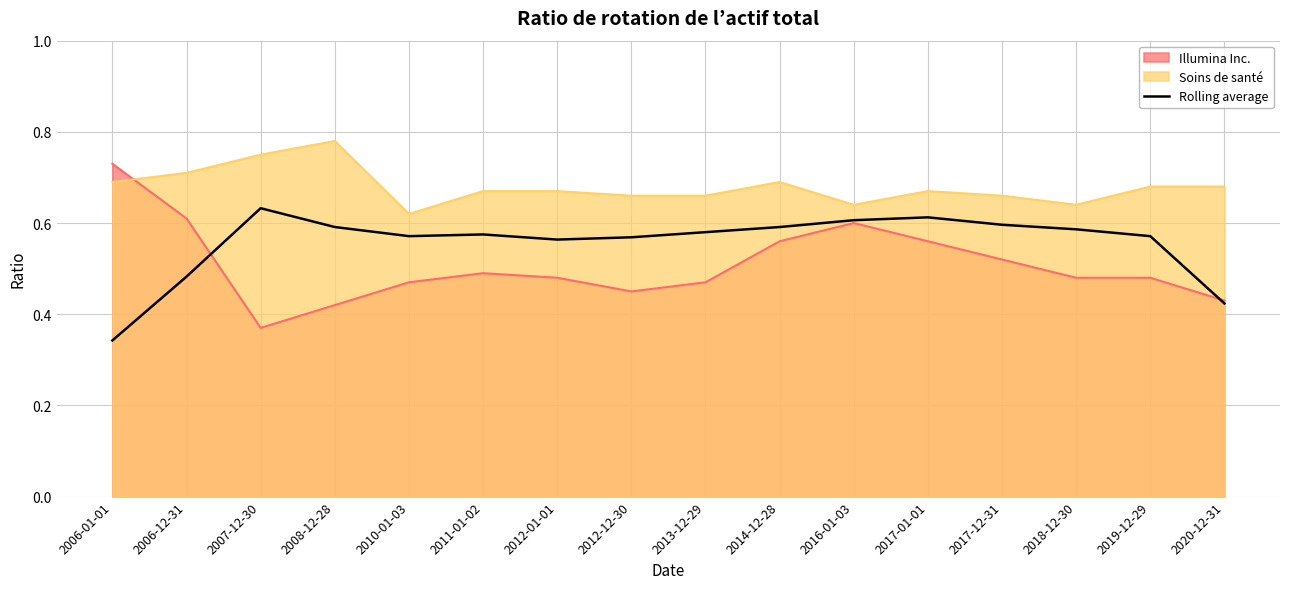

Where is Illumina Inc. nearest to the value 0?

2007-12-30